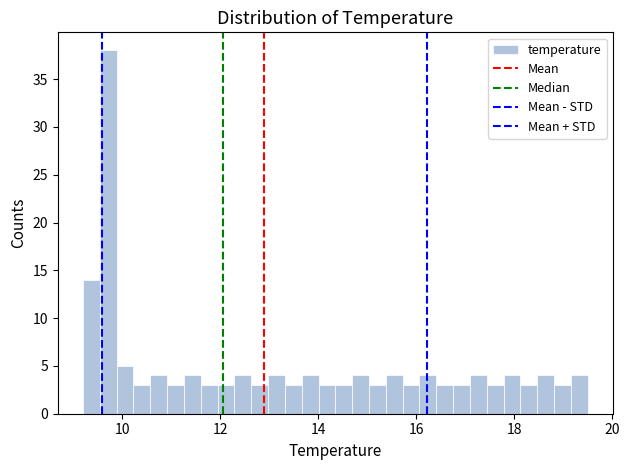

Around what value on the x-axis is the tallest bar? Give the approximate position of its centre, as read against the axis.

9.8